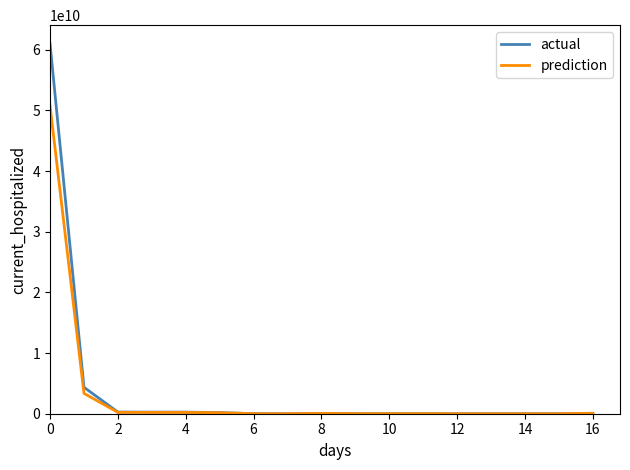

Which series has the largest range (max minus min)?

actual